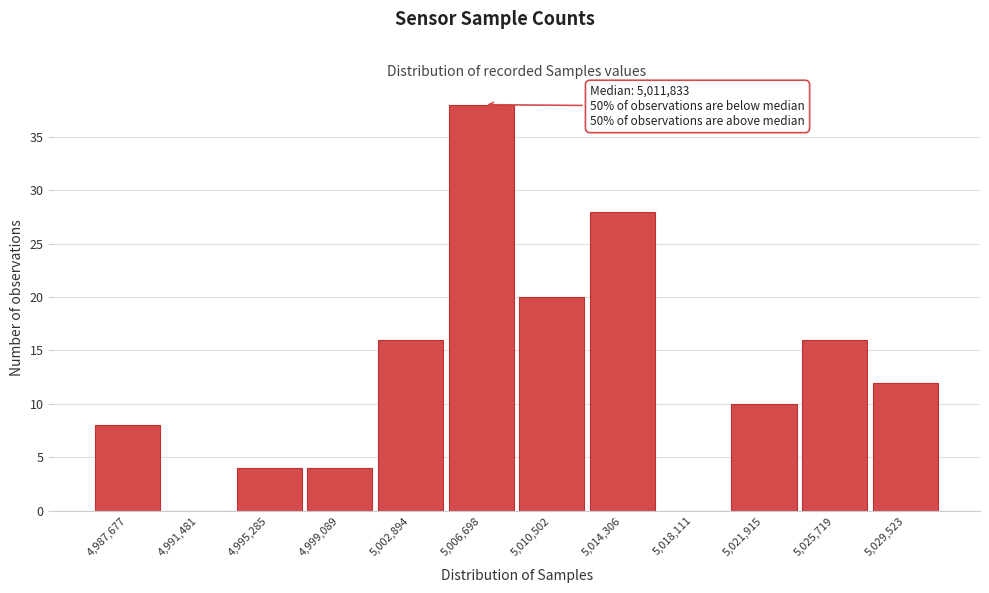

Reading right to left, extract all data points from this chart.

5,029,523=12	5,025,719=16	5,021,915=10	5,018,111=0	5,014,306=28	5,010,502=20	5,006,698=38	5,002,894=16	4,999,089=4	4,995,285=4	4,991,481=0	4,987,677=8